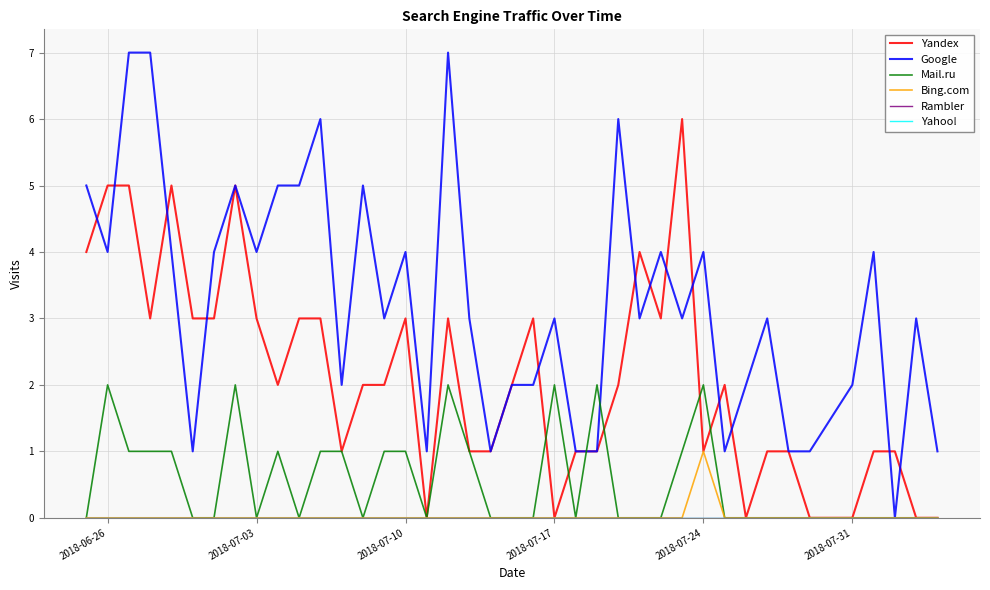

What is the difference between the maximum and second lowest values in the Yandex series?

6